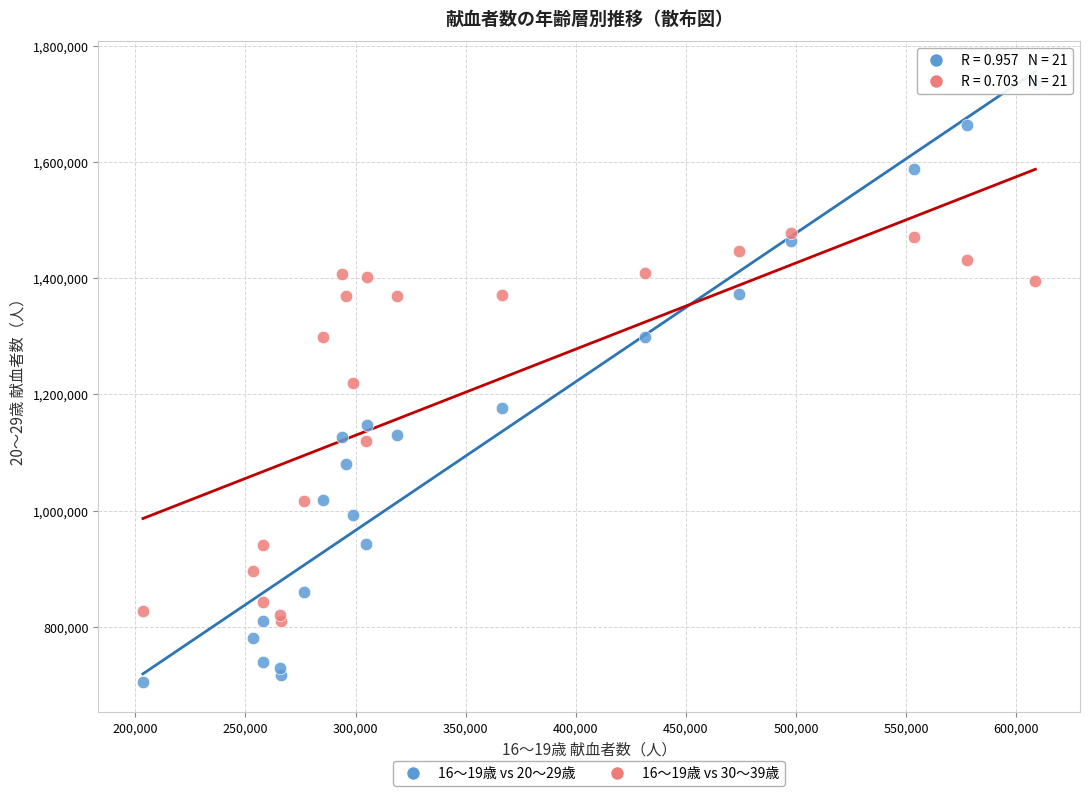

Which series reaches the maximum Y coordinate?

16～19歳 vs 20～29歳